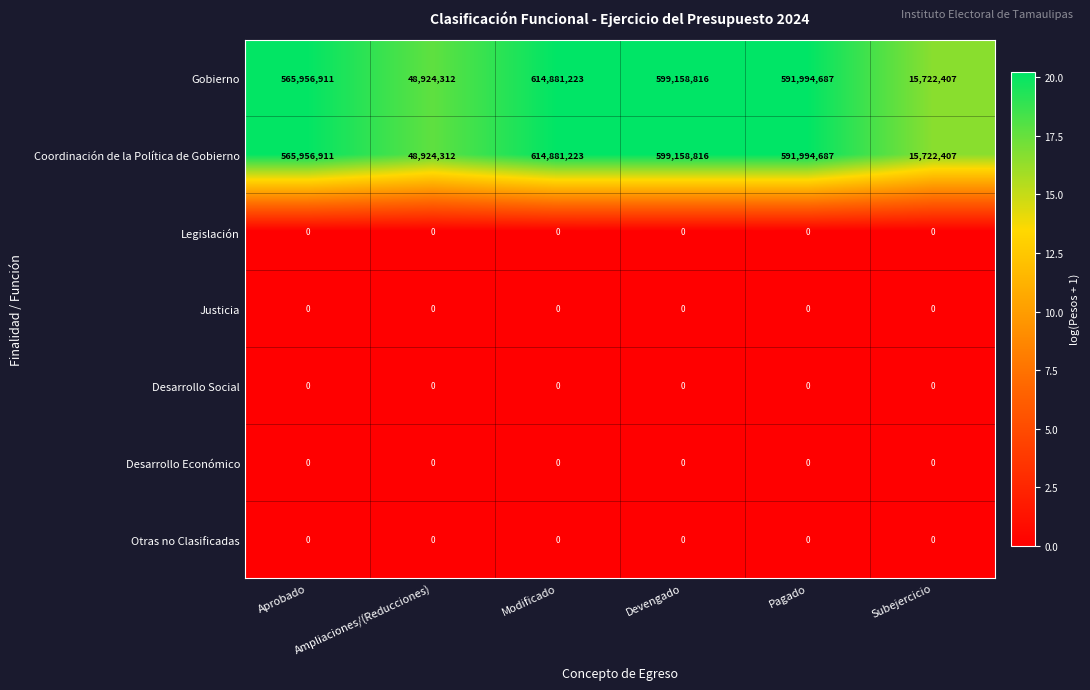

Is it true that Otras no Clasificadas equals 0 at Modificado?

True